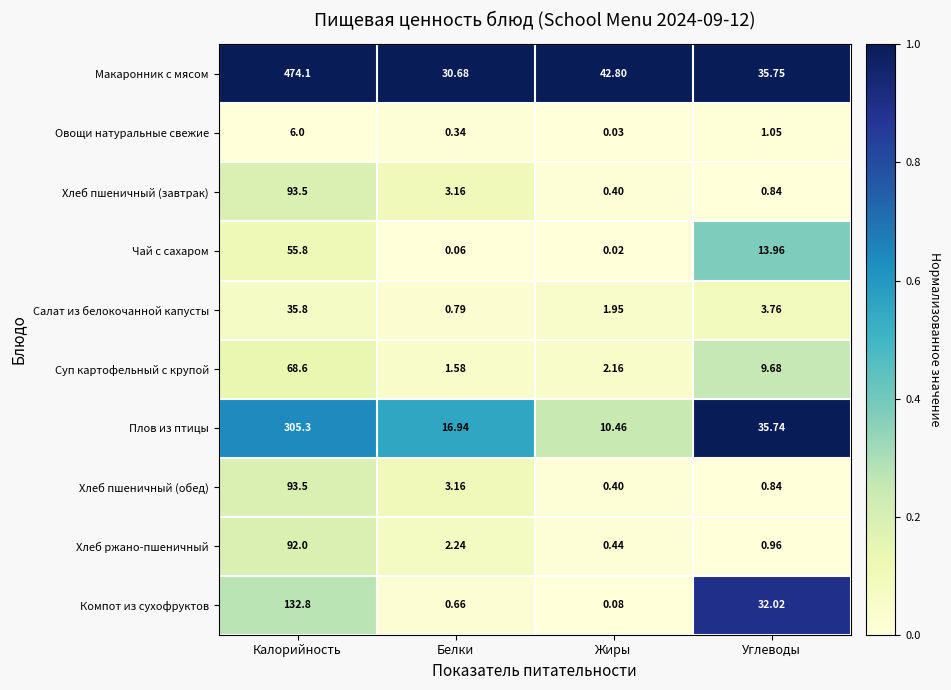

Which series has the largest range (max minus min)?

Макаронник с мясом